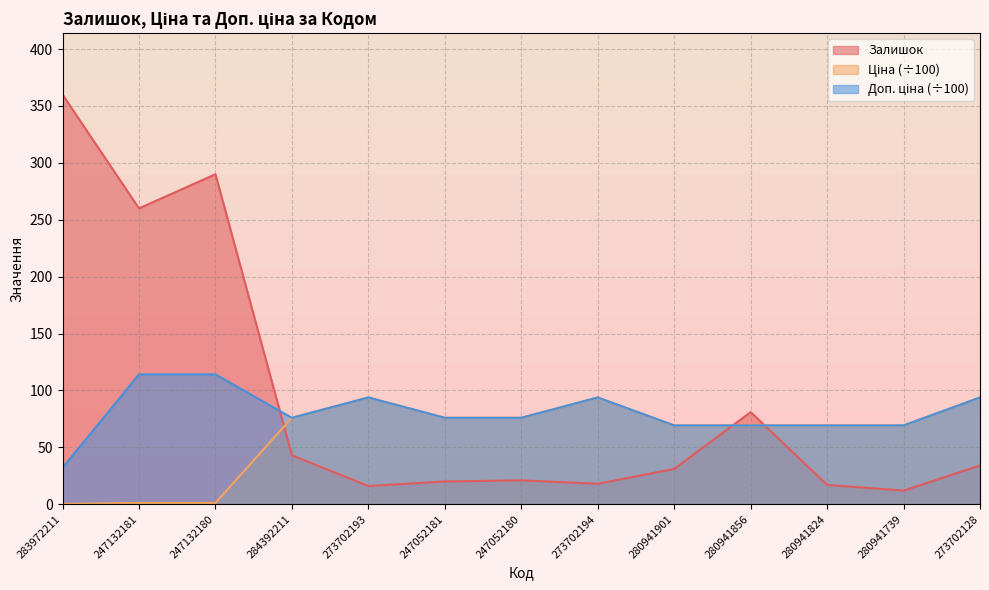

True or false: Ціна has a value of 22.0 at 284392211.

False